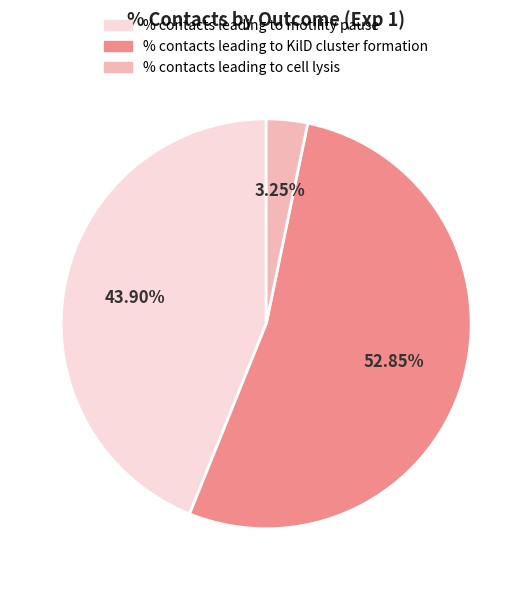

Is there any slice that represents more than half of the pie?

Yes